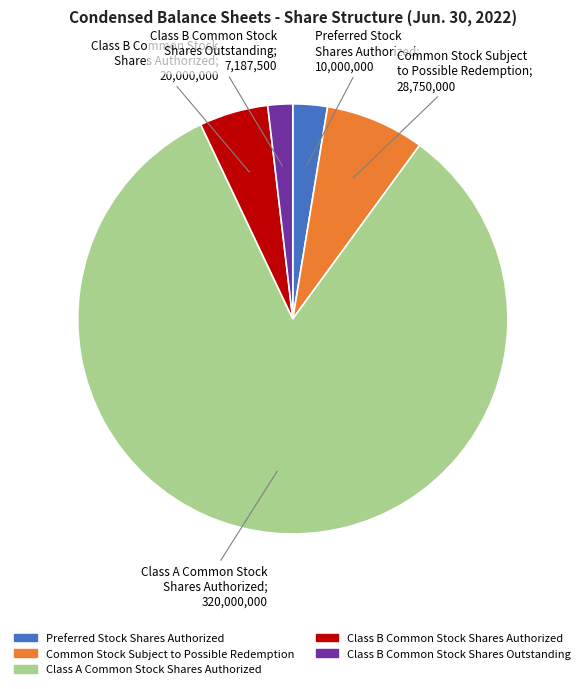

To the nearest percent, what is the combined percentage of Common Stock Subject
to Possible Redemption and Class A Common Stock
Shares Authorized?

90%